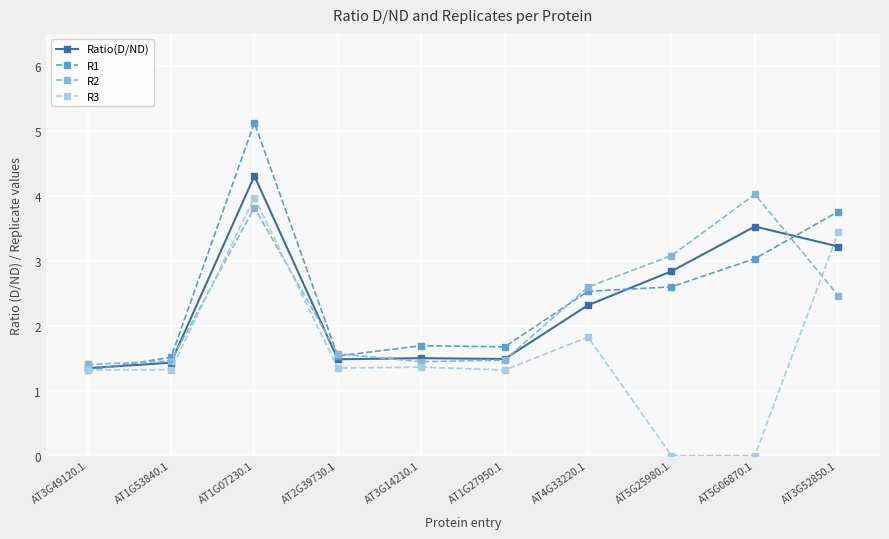

How many lines are shown in the chart?

4